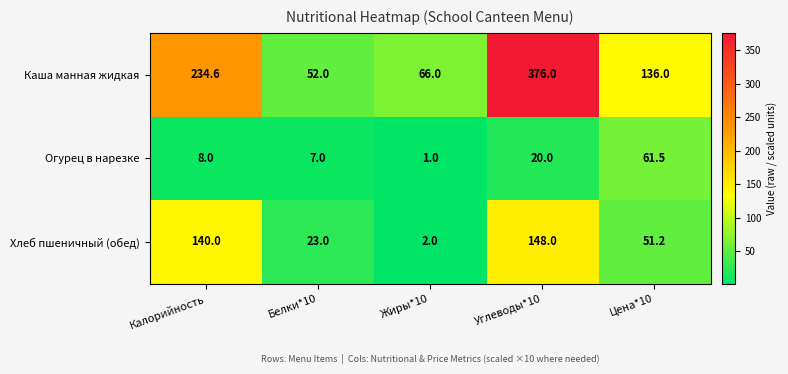

Read the Каша манная жидкая value at Цена*10.

136.0